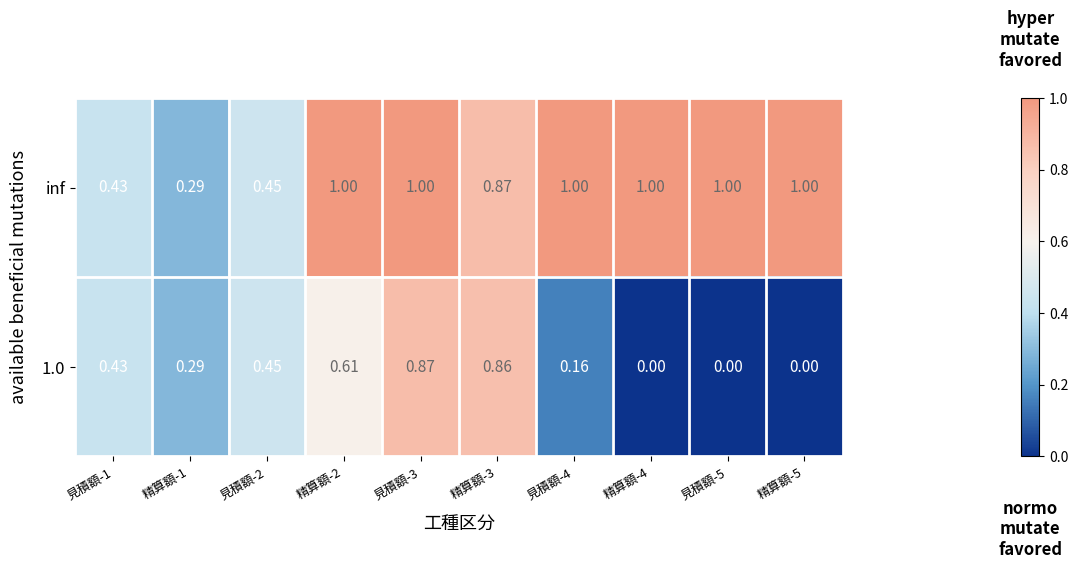

Is the value of inf at 見積額-4 greater than the value of 1.0 at 精算額-5?

Yes